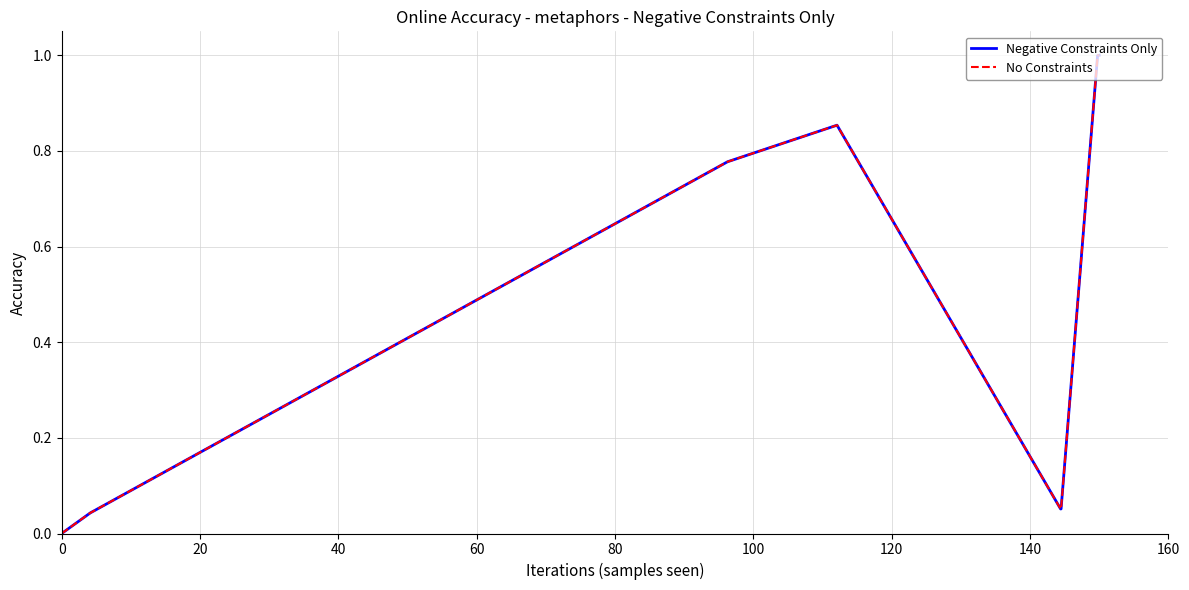

Does the chart have visible grid lines?

Yes